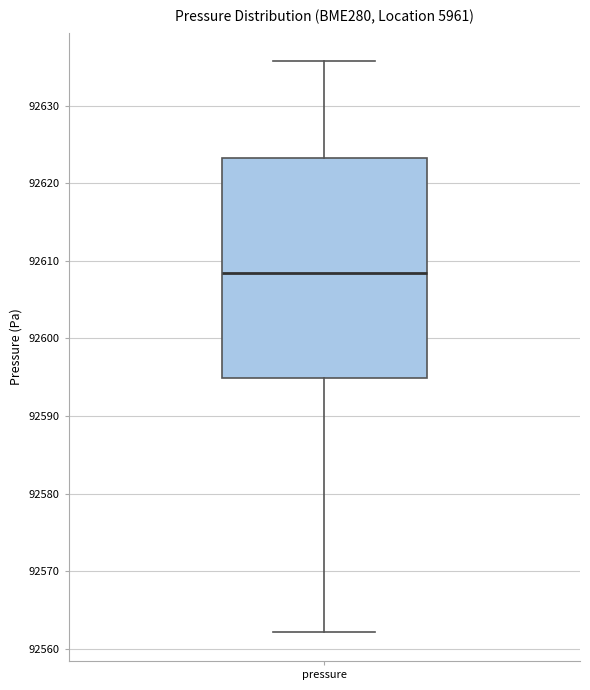

Transcribe this box plot: give where the median line is, the range the box spans, and where the two whiskers end, as read against the y-axis. The values are not printed on the chart, so give them approximately, as read against the axis.

median 92609, box 92595 to 92623, whiskers 92562 to 92636